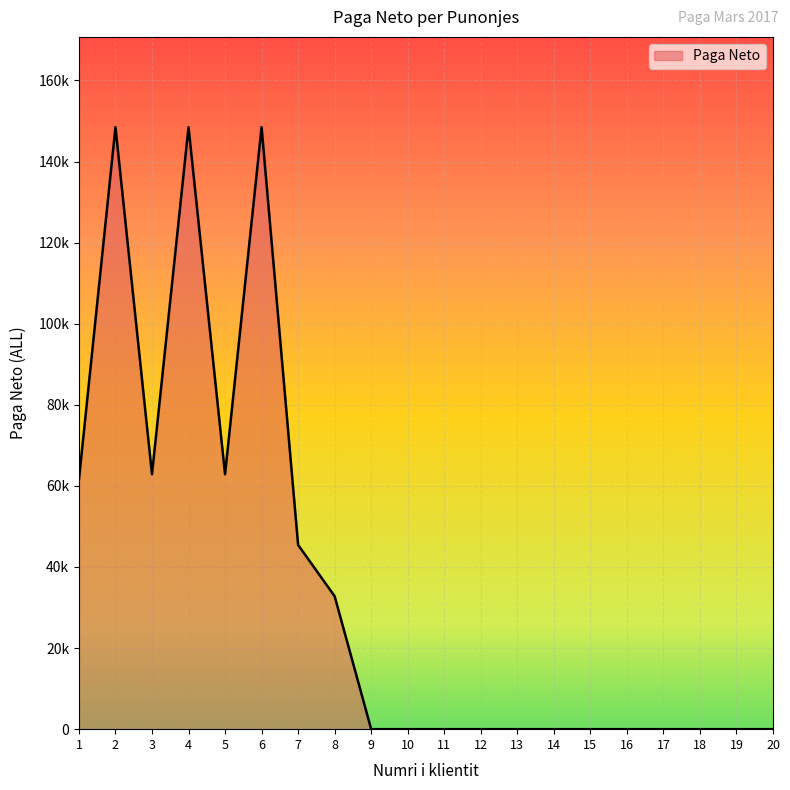

Reading left to right, extract all data points from this chart.

1=61558	2=148466	3=62872	4=148466	5=62872	6=148466	7=45438	8=32791	9=0	10=0	11=0	12=0	13=0	14=0	15=0	16=0	17=0	18=0	19=0	20=0